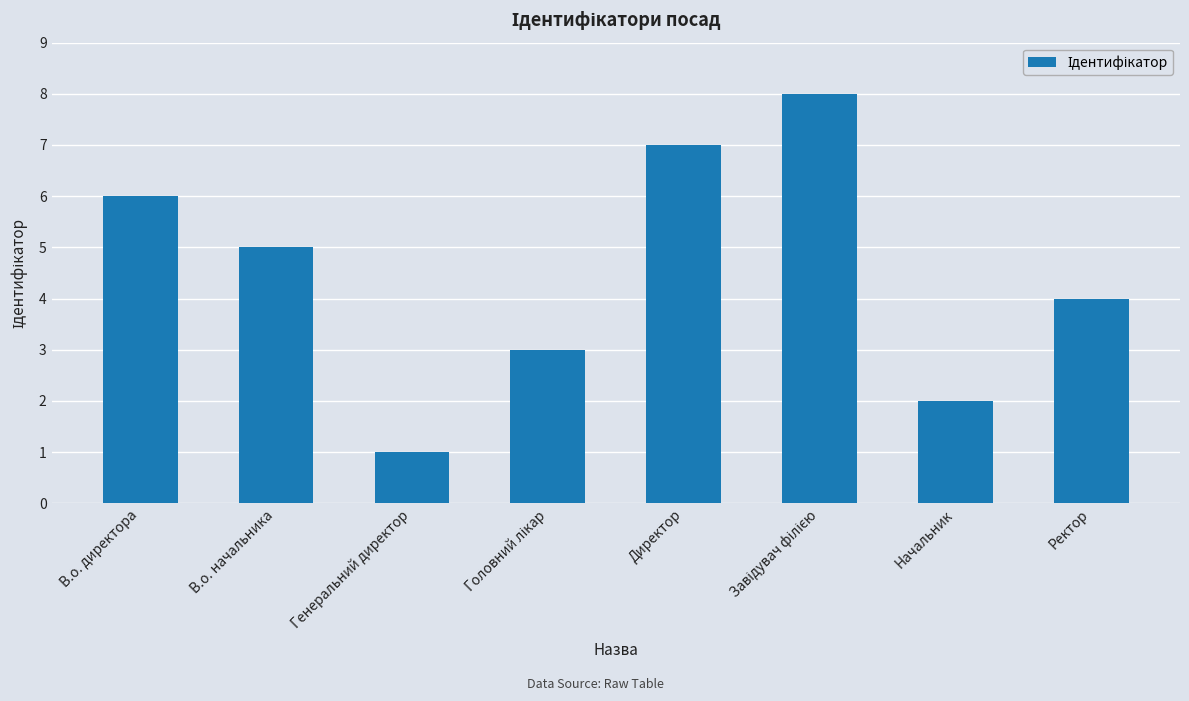

Which label corresponds to the smallest value in the chart?

Генеральний директор